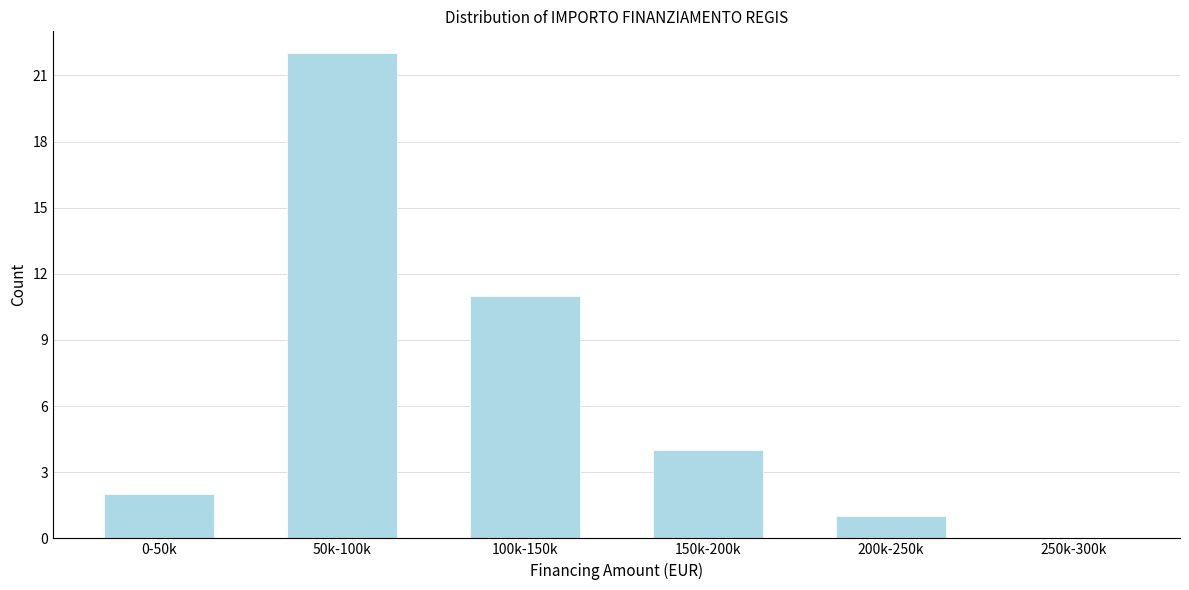

Reading right to left, what are all the values shown in this chart?

250k-300k=0	200k-250k=1	150k-200k=4	100k-150k=11	50k-100k=22	0-50k=2